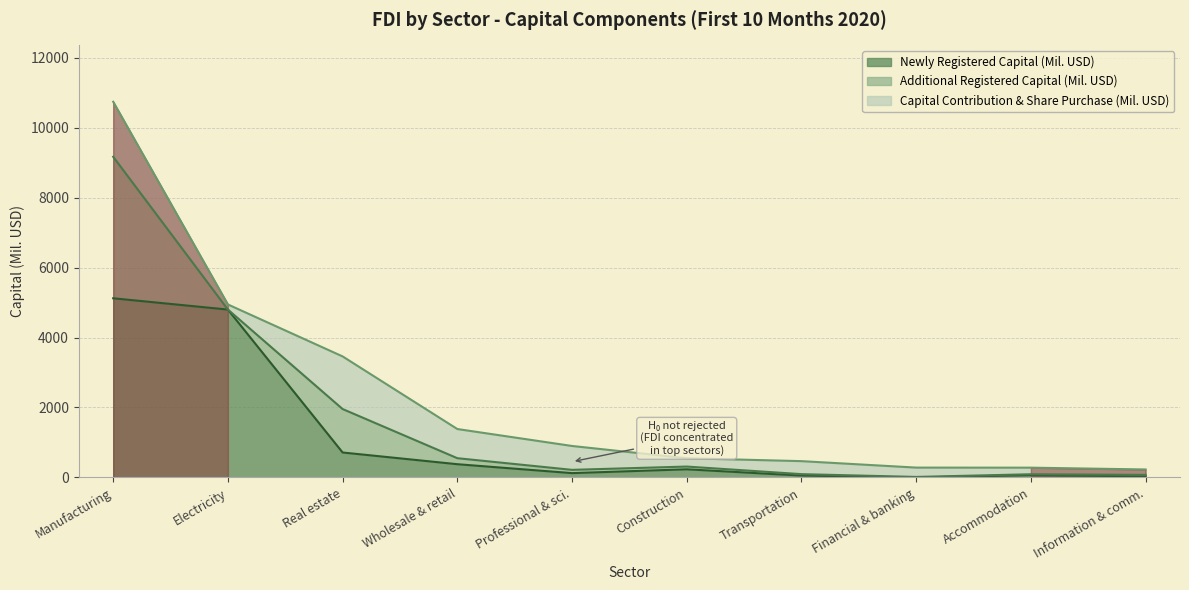

True or false: additional_capital has a value of 40.9 at 6.

True